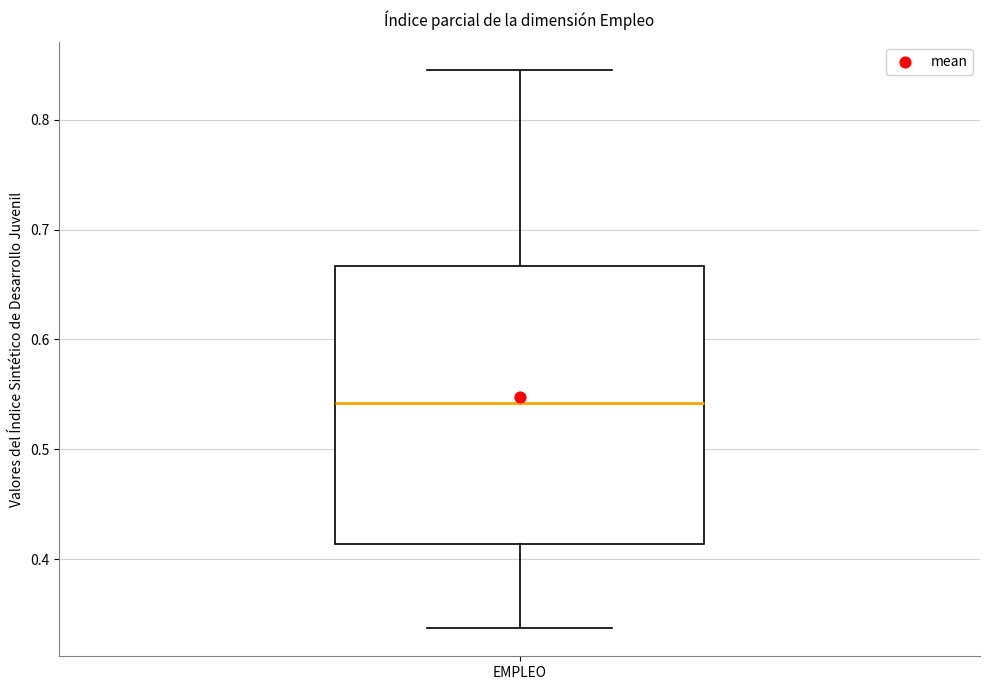

Read this box plot against the y-axis: the position of the median line, the range covered by the box, and the ends of both whiskers. The values are not printed on the chart, so give them approximately, as read against the axis.

median 0.54, box 0.41 to 0.67, whiskers 0.34 to 0.85